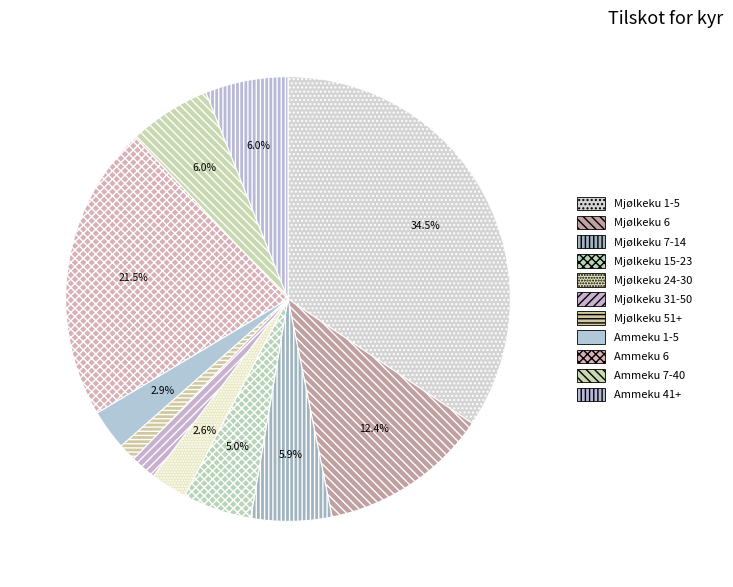

To the nearest percent, what portion does Mjølkeku 24-30 represent?

3%